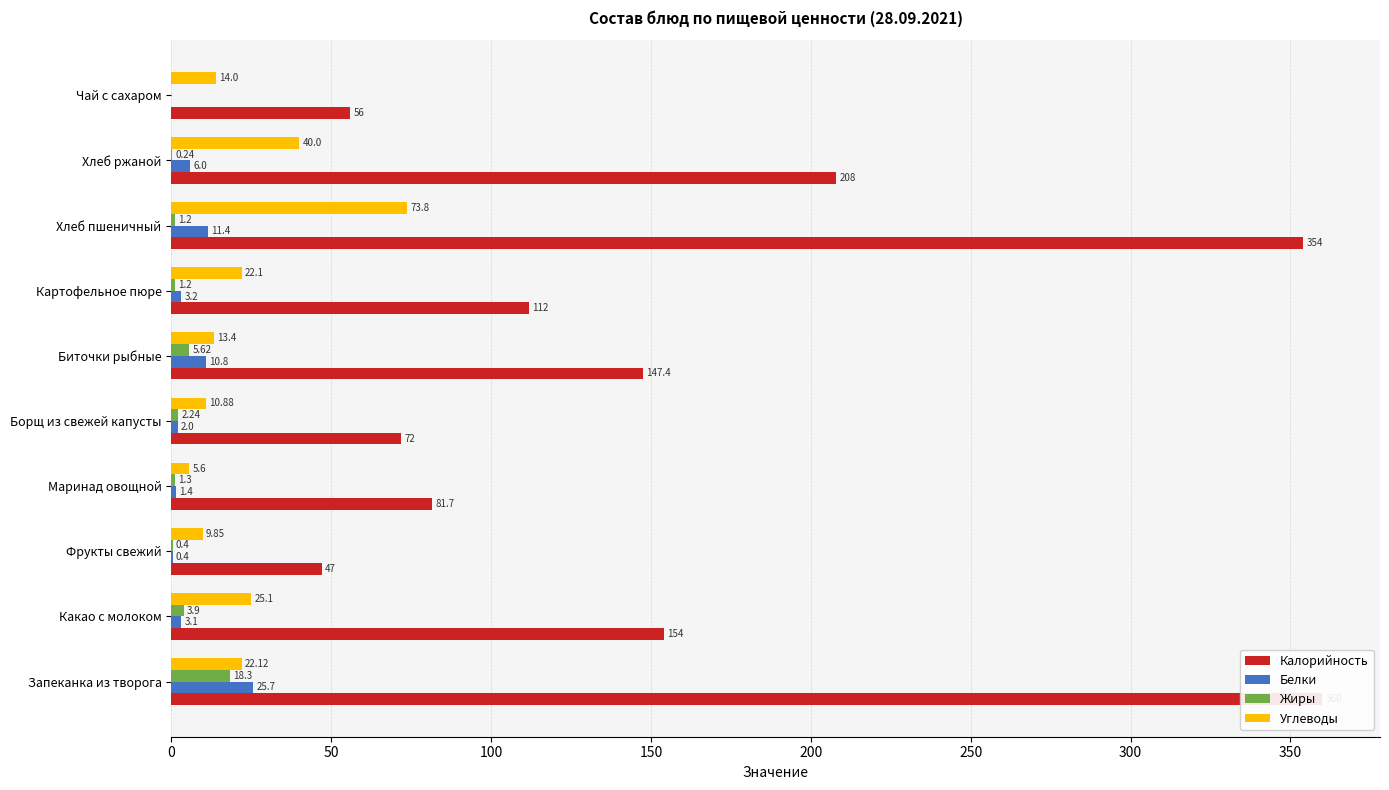

True or false: Углеводы has a value of 22.1 at Запеканка из творога.

True